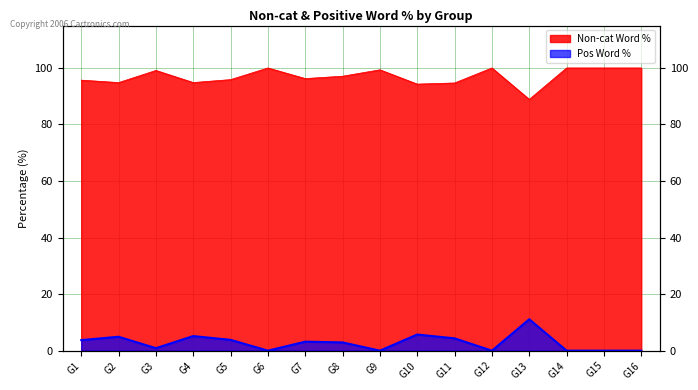

True or false: Non-cat Word % and Pos Word % cross at least once.

False